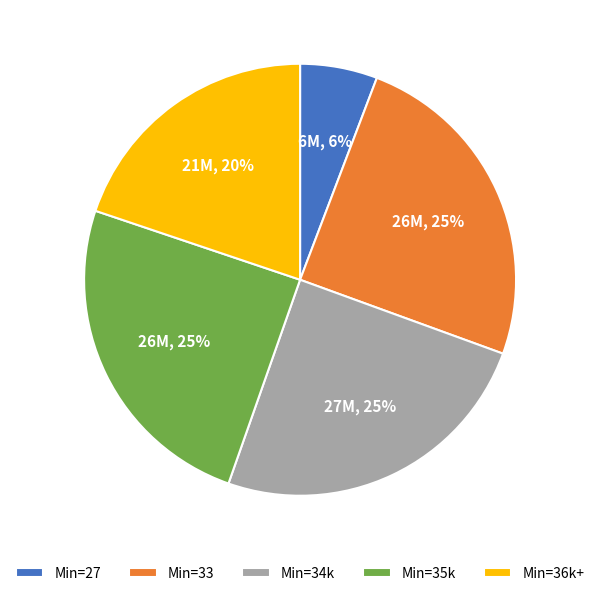

Combined, do Min=36k+ and Min=35k account for over 50%?

No